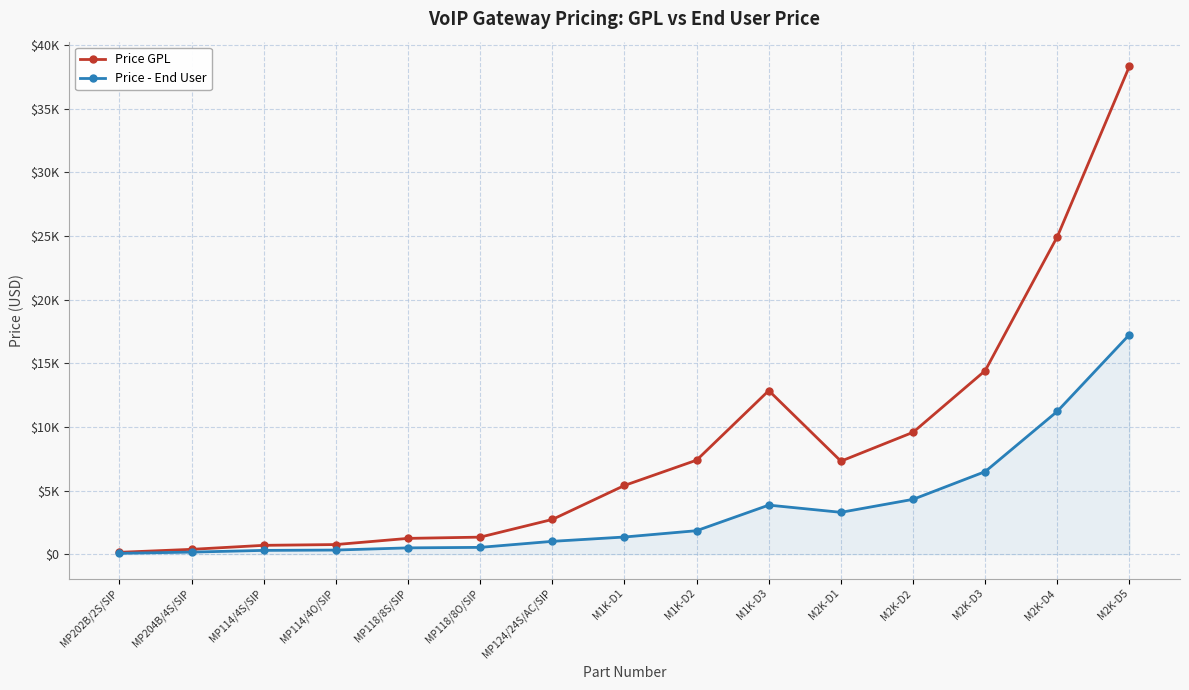

At which label is Price GPL closest to 19246?

M2K-D3